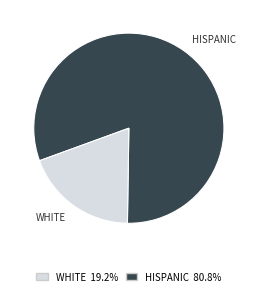

Does any single category account for the majority?

Yes